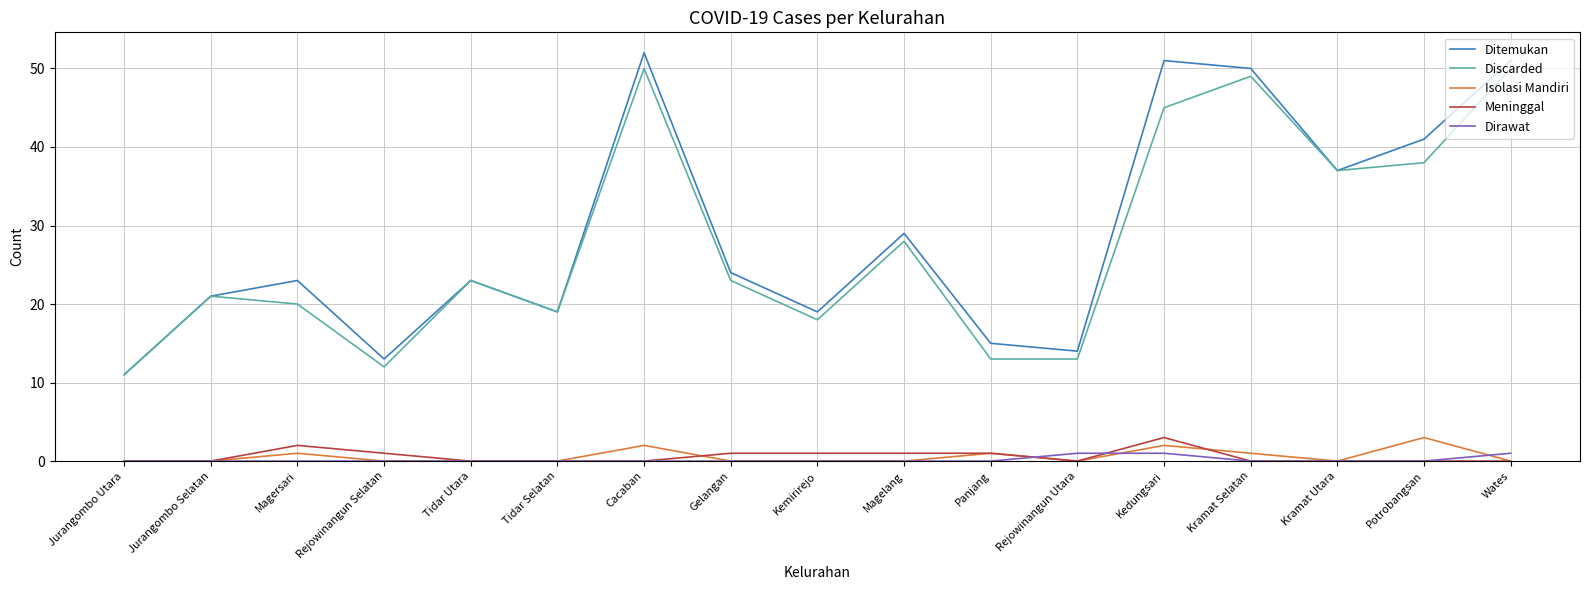

What is the spread (max minus min) of values at Kemirirejo?

19